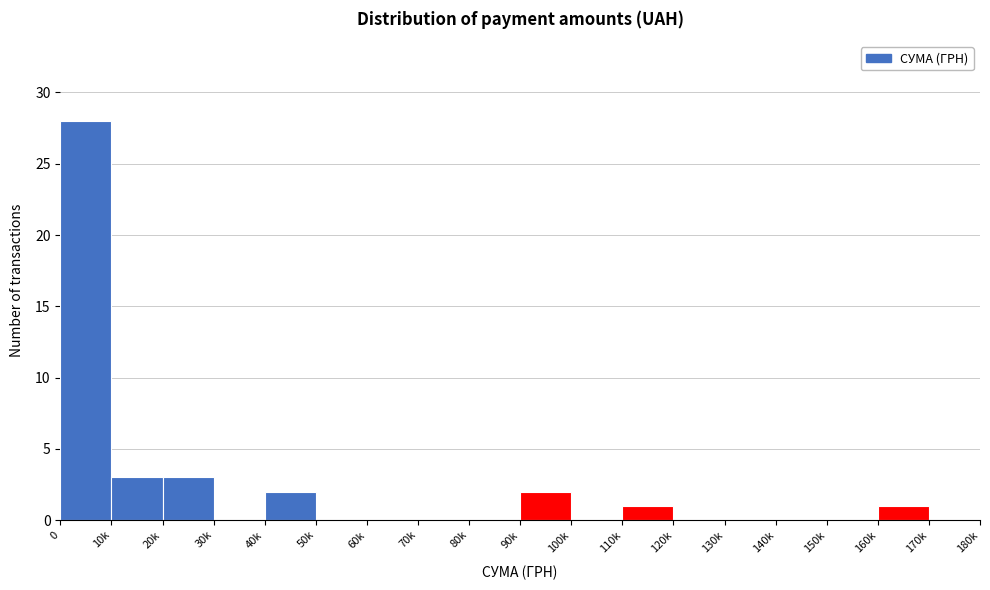

Reading left to right, extract all data points from this chart.

0=28	10k=3	20k=3	30k=0	40k=2	50k=0	60k=0	70k=0	80k=0	90k=2	100k=0	110k=1	120k=0	130k=0	140k=0	150k=0	160k=1	170k=0